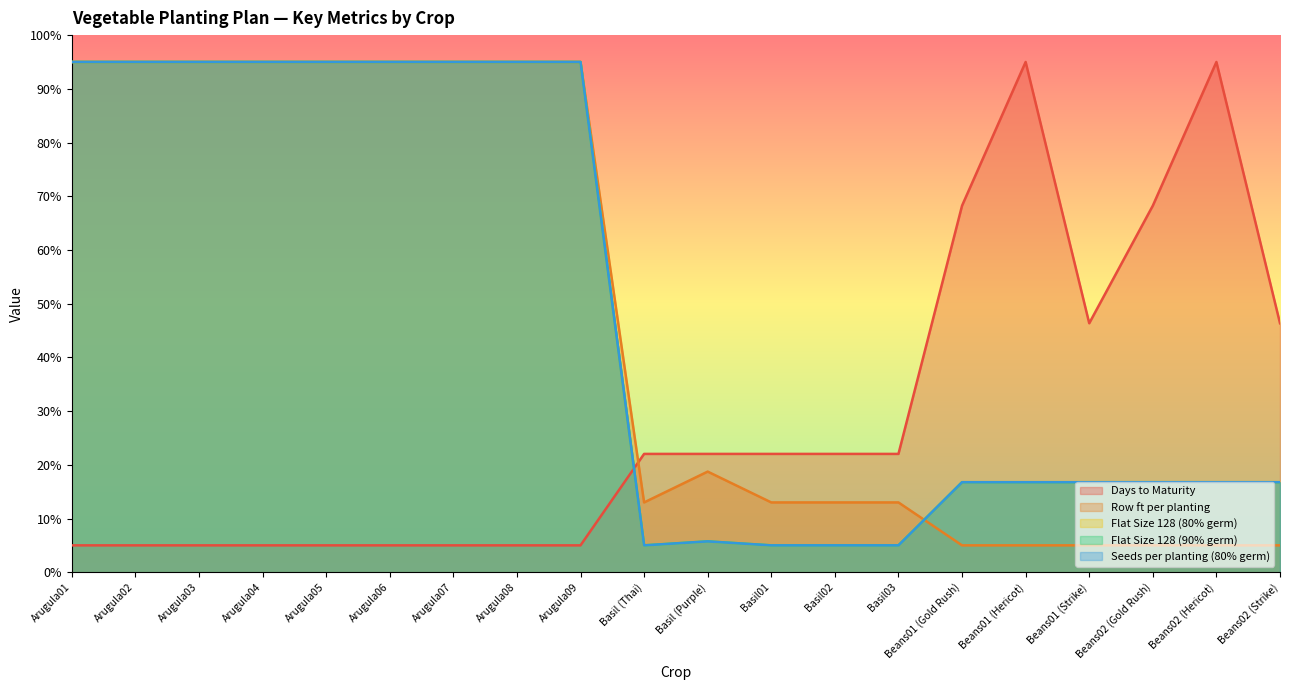

Which label corresponds to the largest value in the chart?

Beans01 (Hericot)